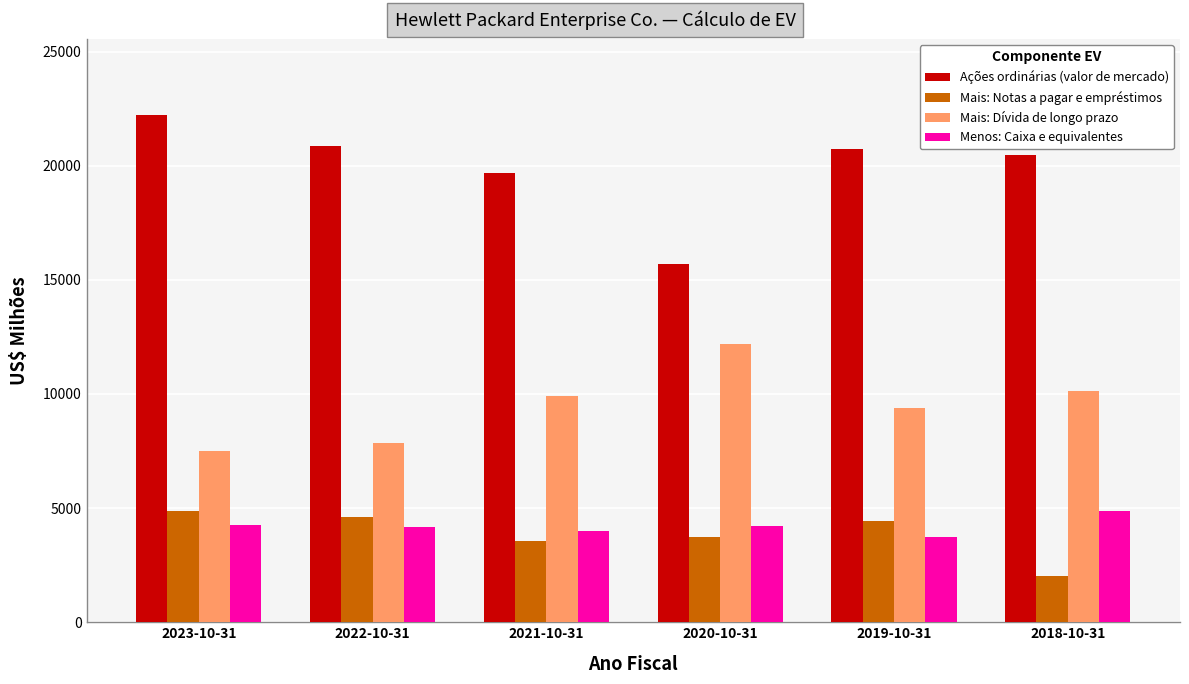

What is the approximate value of Mais: Dívida de longo prazo at 2018-10-31, to the nearest 100?

10100